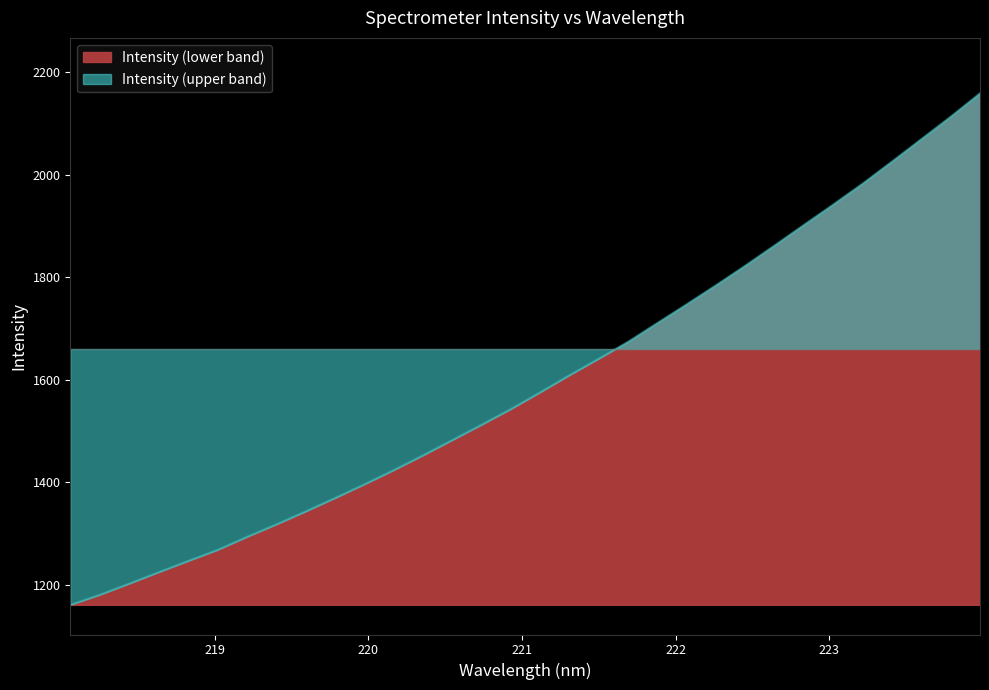

Reading right to left, list all the values displayed in this chart.

2159.1	2113.5	2069.7	2026.0	1983.0	1942.3	1902.5	1862.4	1822.9	1784.6	1747.4	1710.8	1674.1	1641.2	1608.9	1575.4	1542.7	1512.1	1482.1	1452.2	1423.2	1395.6	1368.8	1342.6	1317.4	1293.0	1267.6	1246.1	1224.2	1201.9	1180.2	1160.6